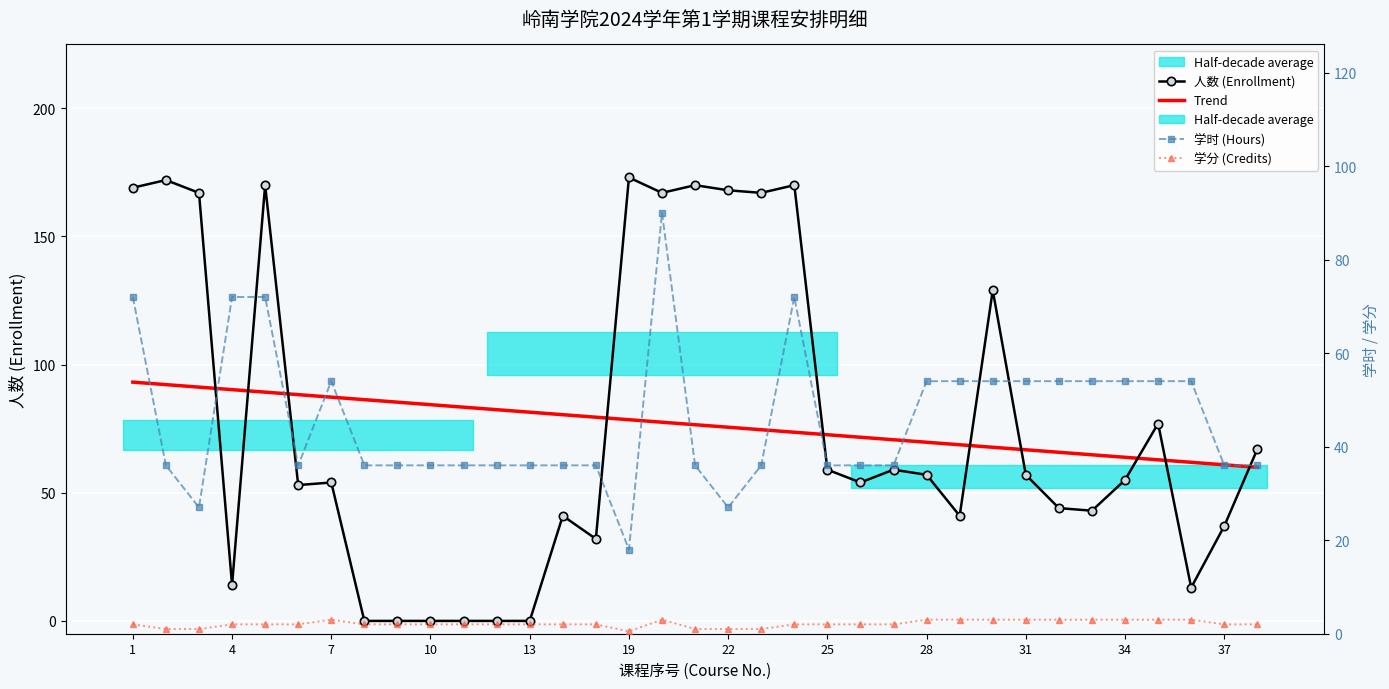

True or false: Trend has more than 0 points higher than both neighbors.

False